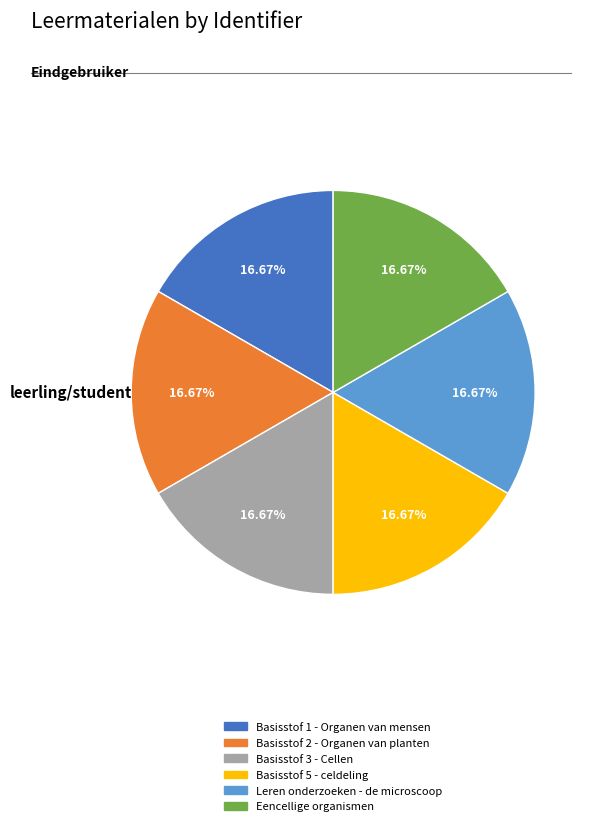

What portion of the pie excludes Basisstof 3 - Cellen?

83.3%